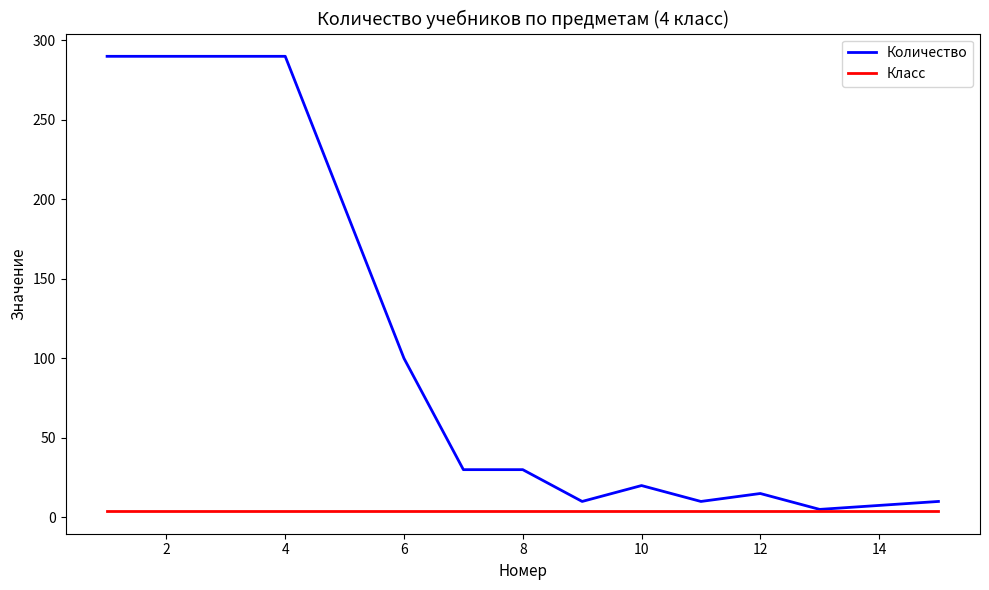

Reading left to right, extract all data points from this chart.

Количество: 290	290	290	290	195	100	30	30	10	20	10	15	5	10
Класс: 4	4	4	4	4	4	4	4	4	4	4	4	4	4